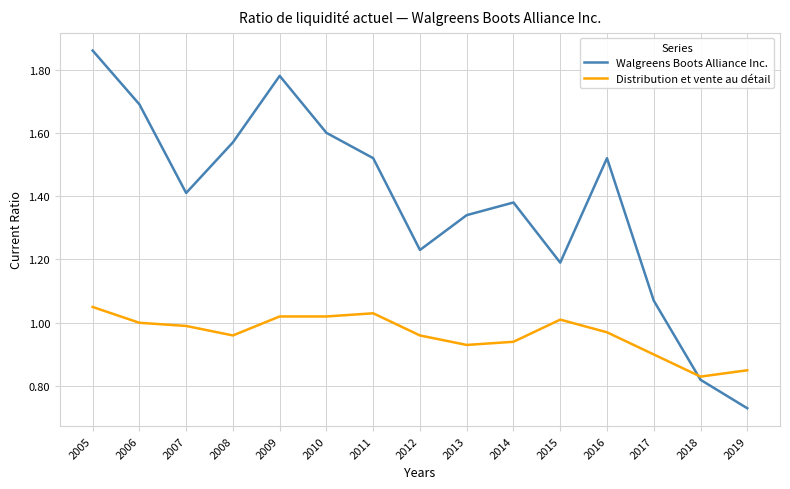

List the series in order of their peak value, lowest first.

Distribution et vente au détail, Walgreens Boots Alliance Inc.